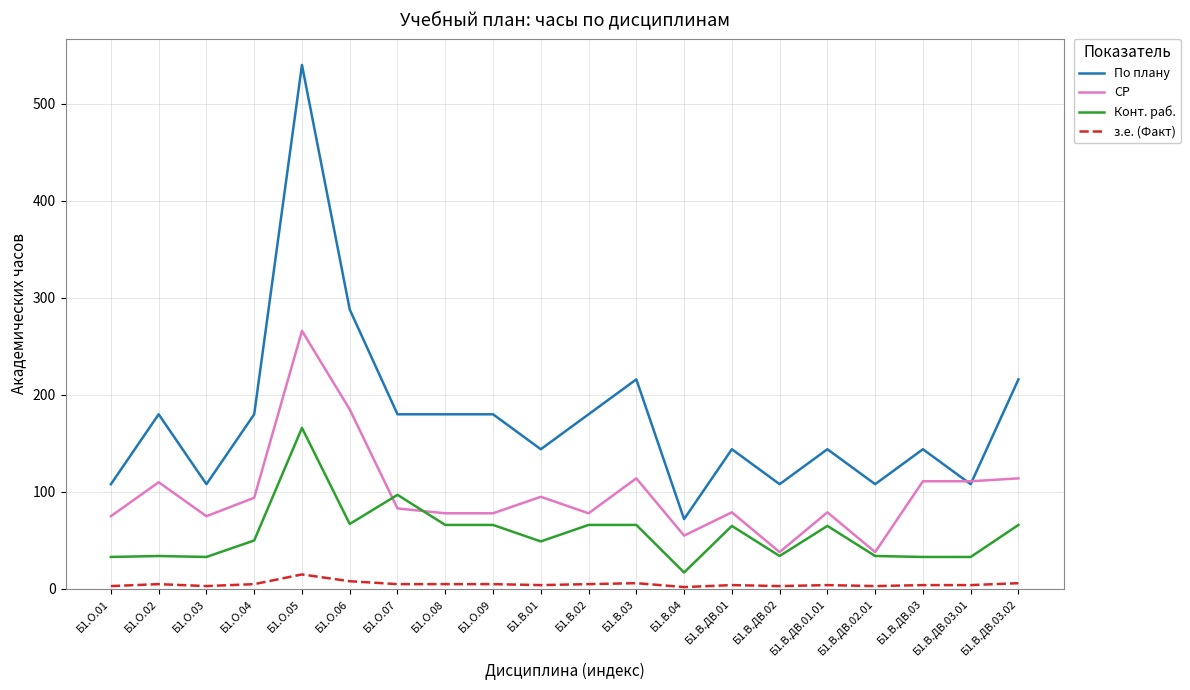

Where is Конт. раб. nearest to the value 91?

Б1.О.07